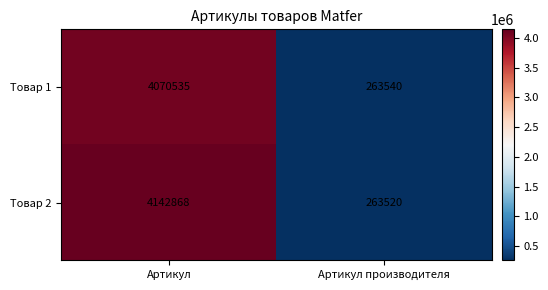

Reading left to right, extract all data points from this chart.

Товар 1: Артикул=4070535	Артикул производителя=263540
Товар 2: Артикул=4142868	Артикул производителя=263520